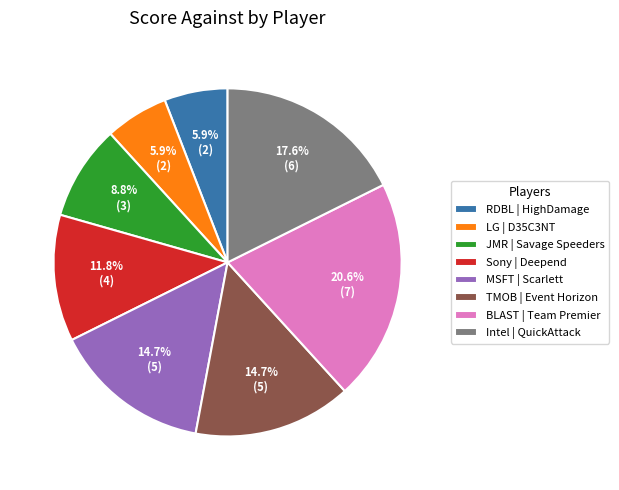

Which slice is the largest?

BLAST | Team Premier